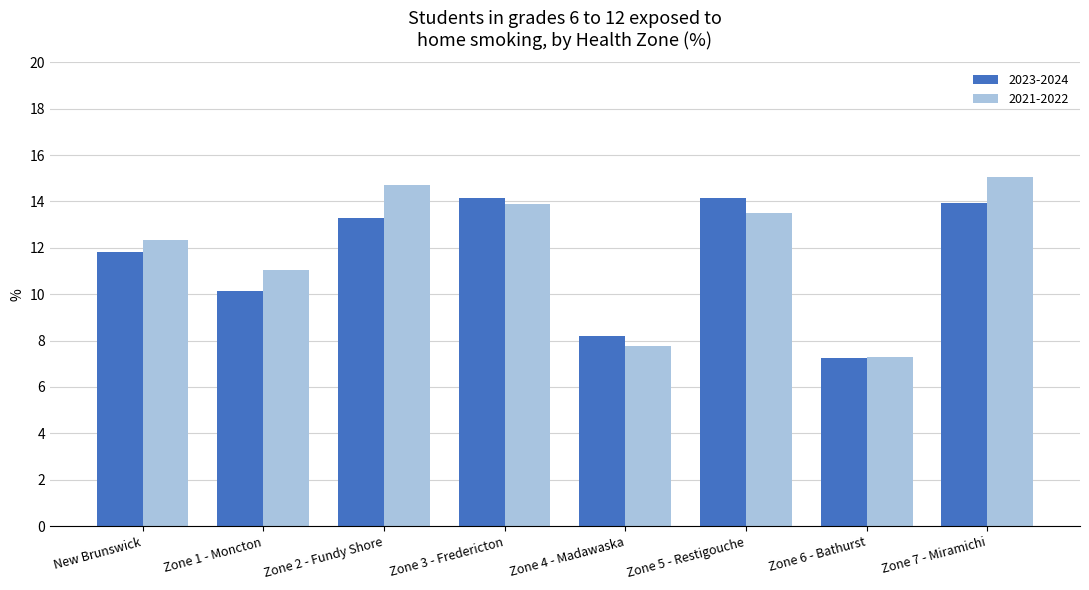

At how many categories does at least one series exceed 12?

5